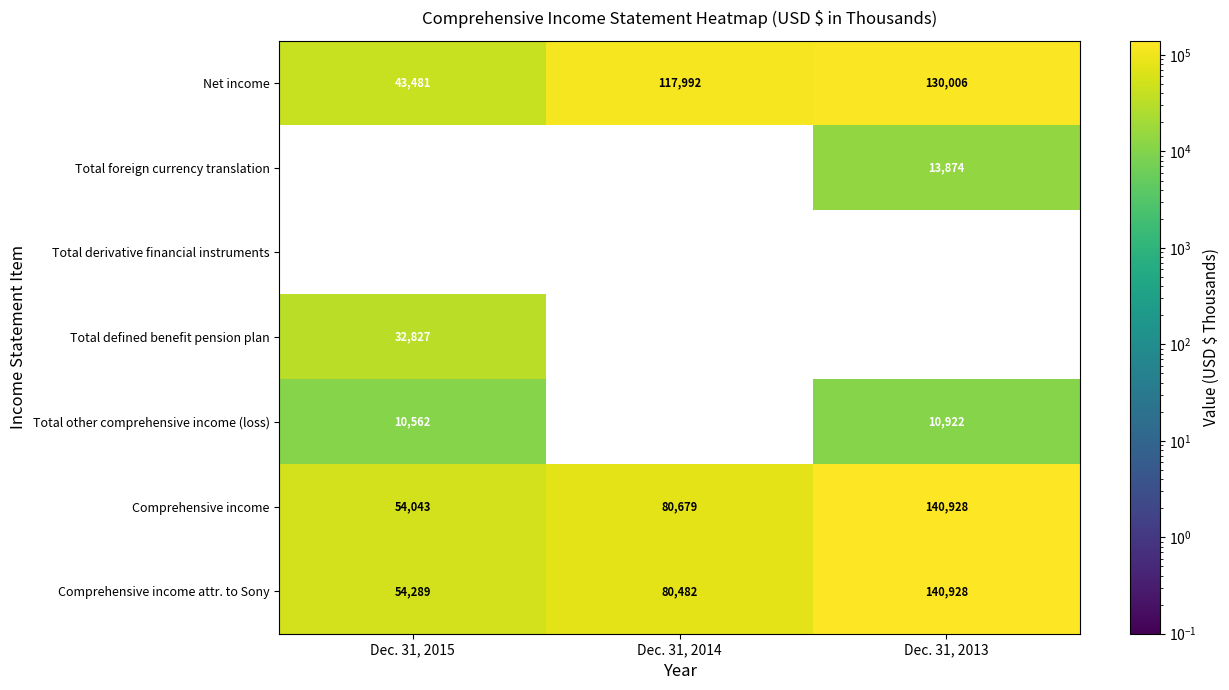

Which series has the largest total across all categories?

Net income